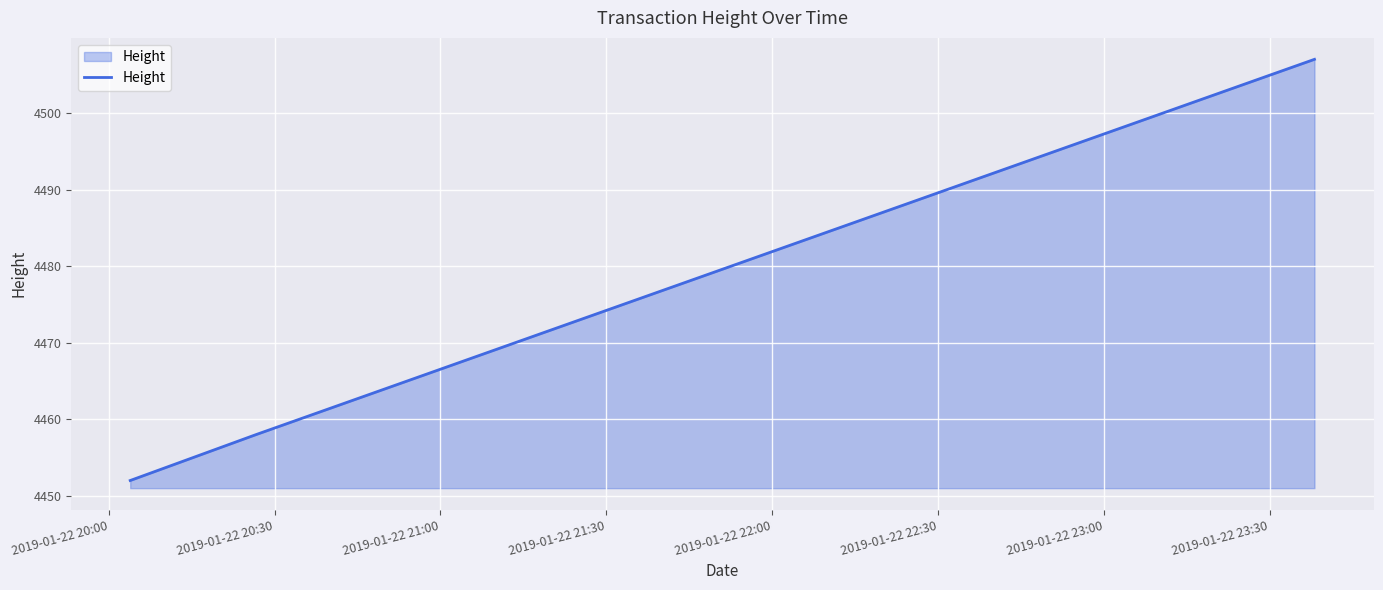

What is the maximum value shown in the chart?

4507